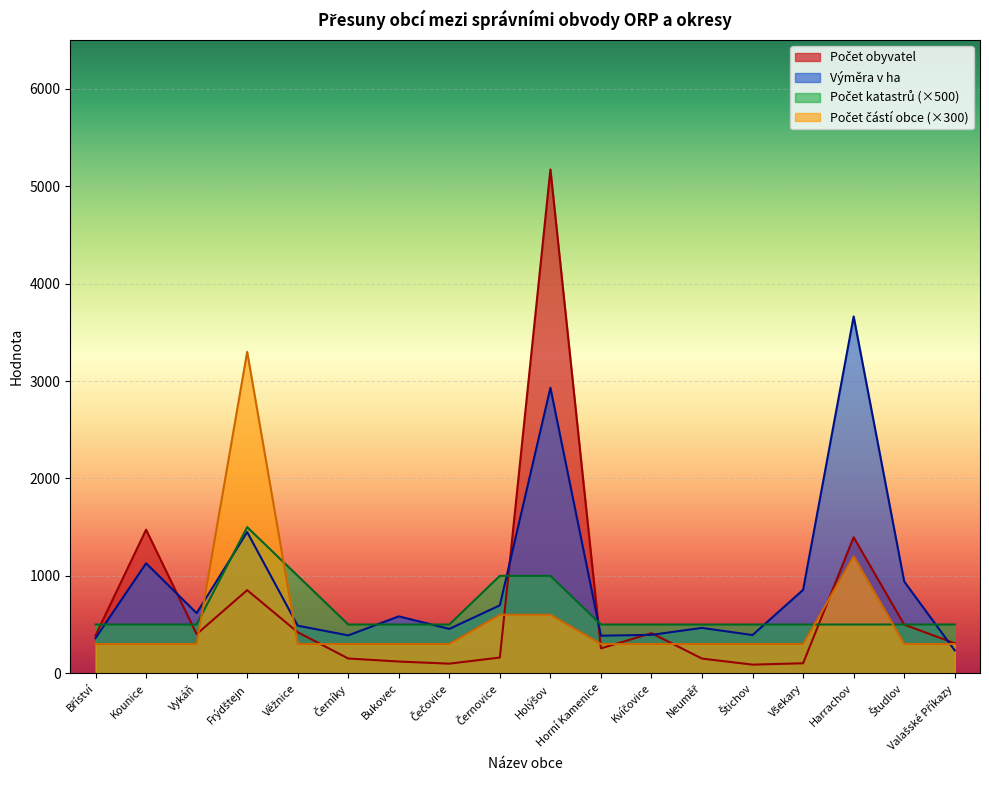

Which series has the widest spread of values?

Počet obyvatel